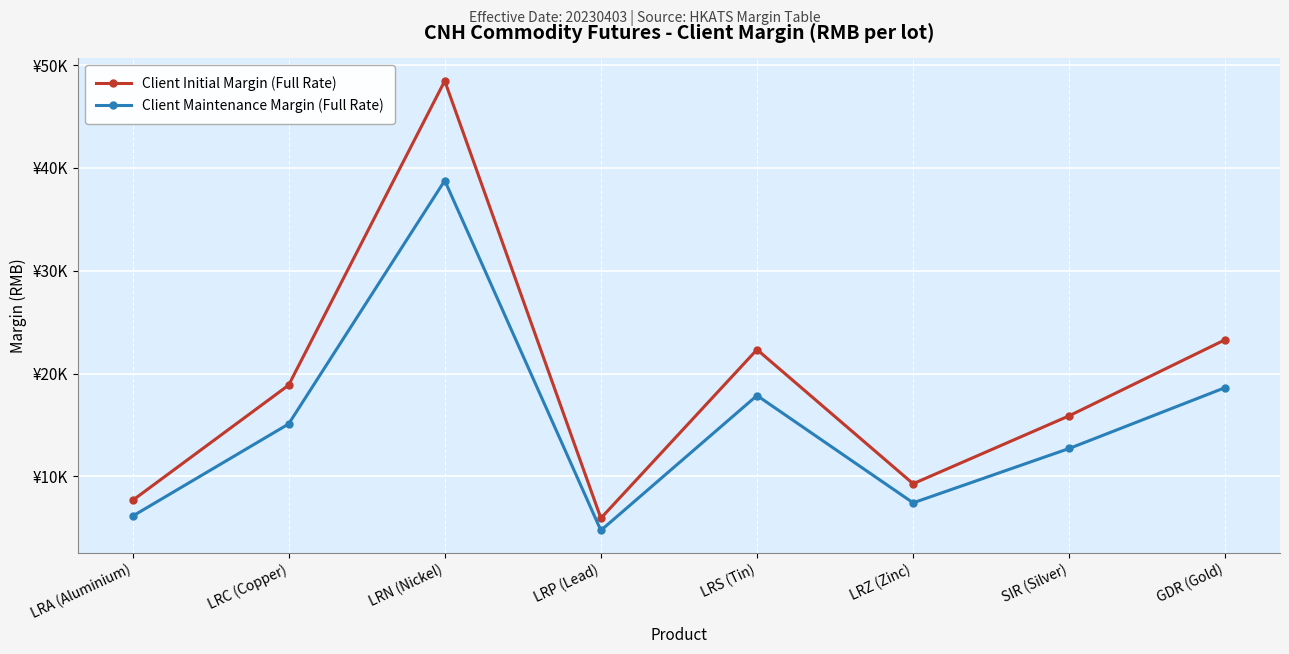

Does the chart have visible grid lines?

Yes